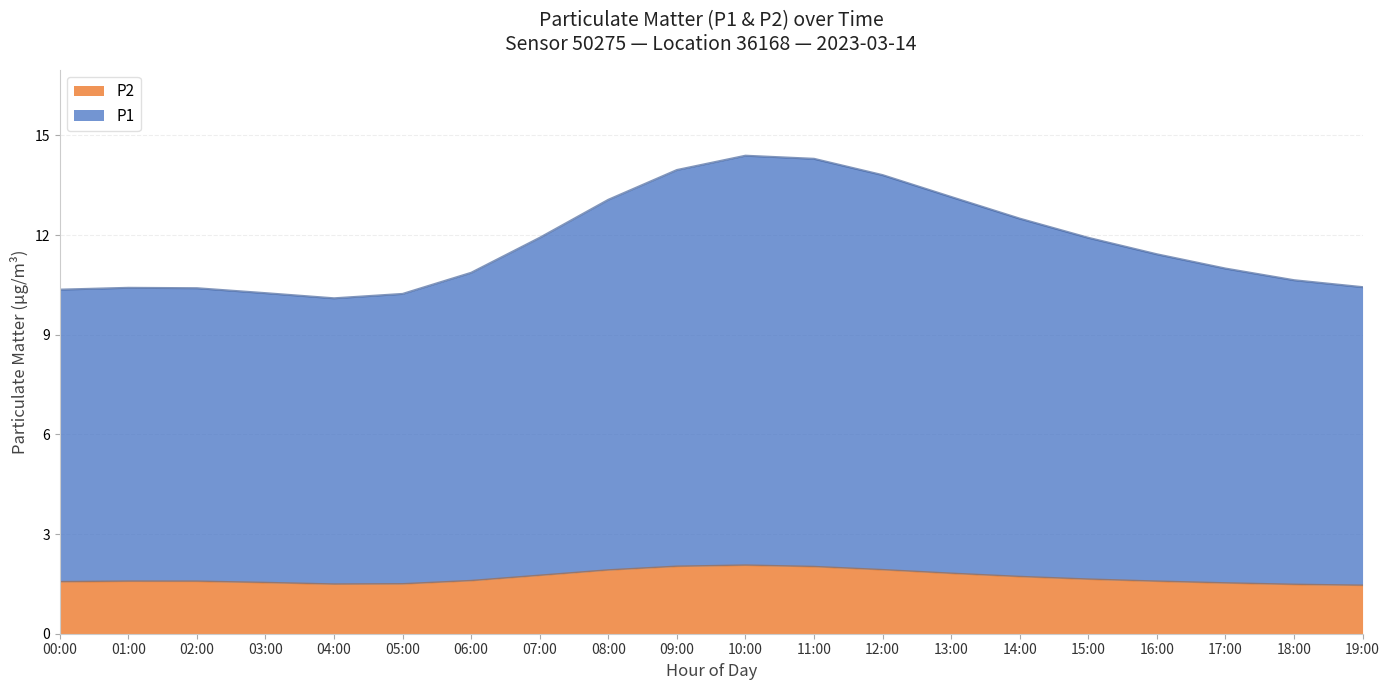

What is the maximum value shown in the chart?

14.4